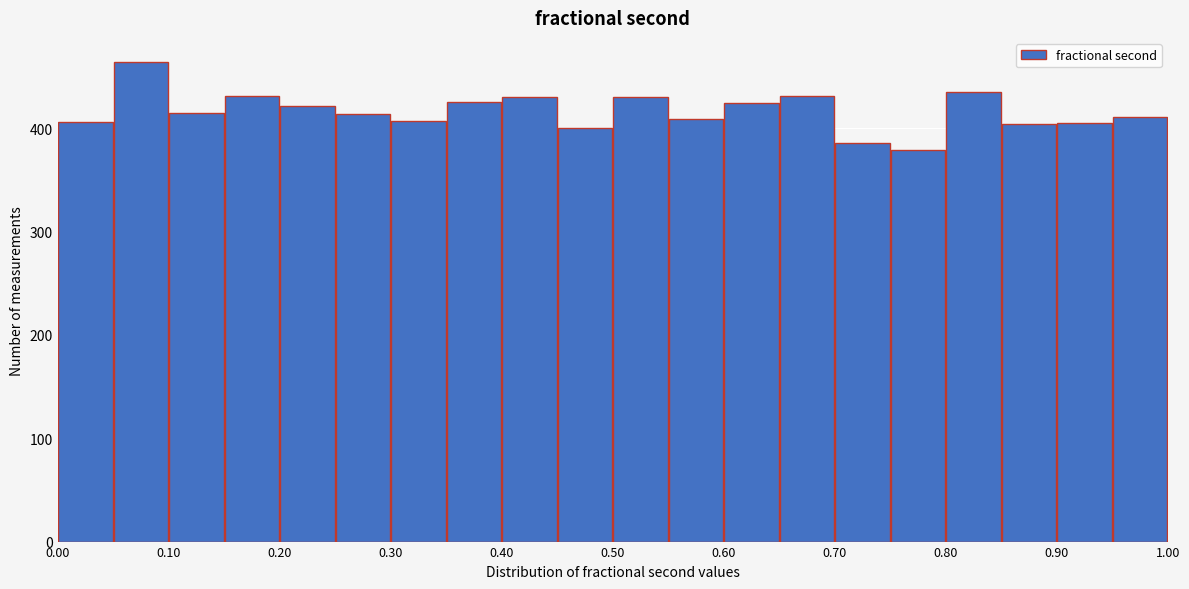

What is the height of the bar covering 0.55 to 0.60 on the x-axis? The values are not printed on the chart, so give them approximately, as read against the axis.

410